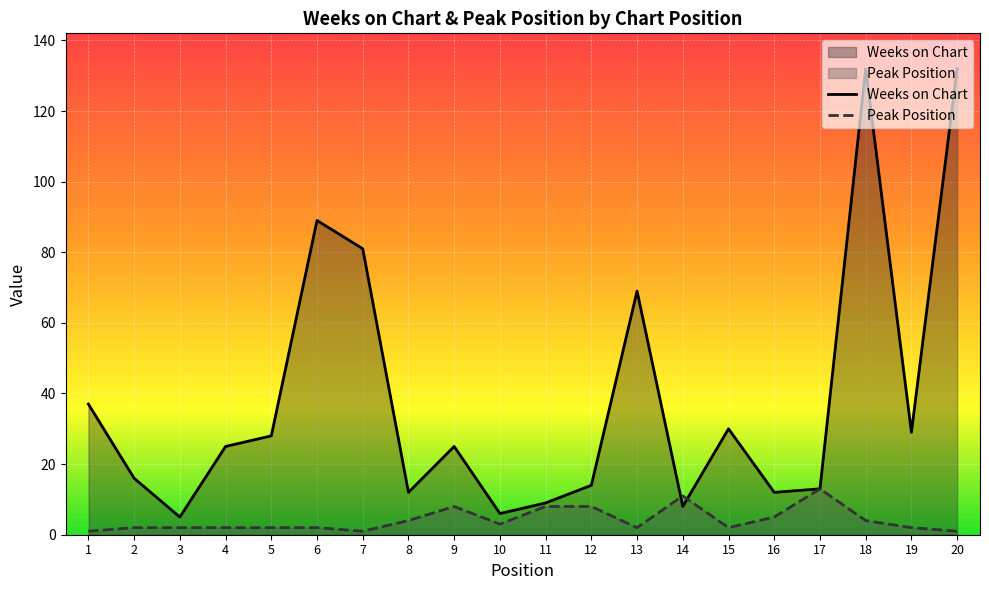

True or false: Peak Position has more than 2 interior local peaks.

True